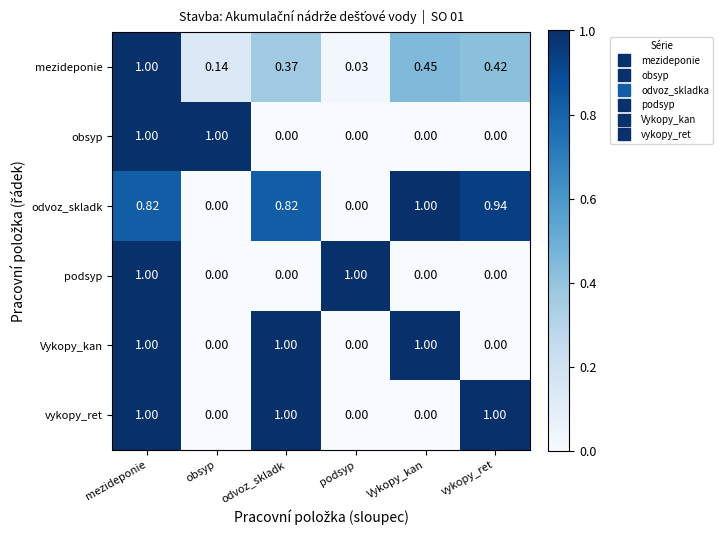

How many distinct data groups are displayed?

6